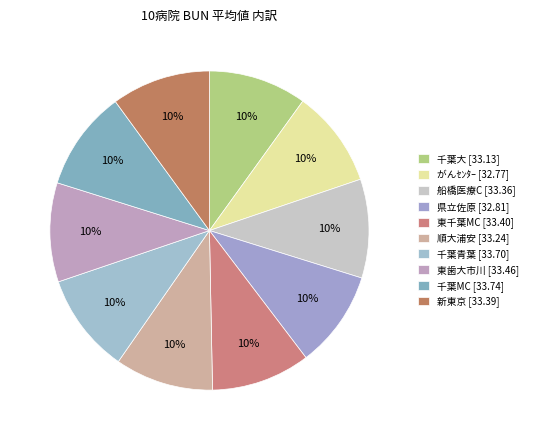

Is it true that 千葉大 is 10% of the pie?

True